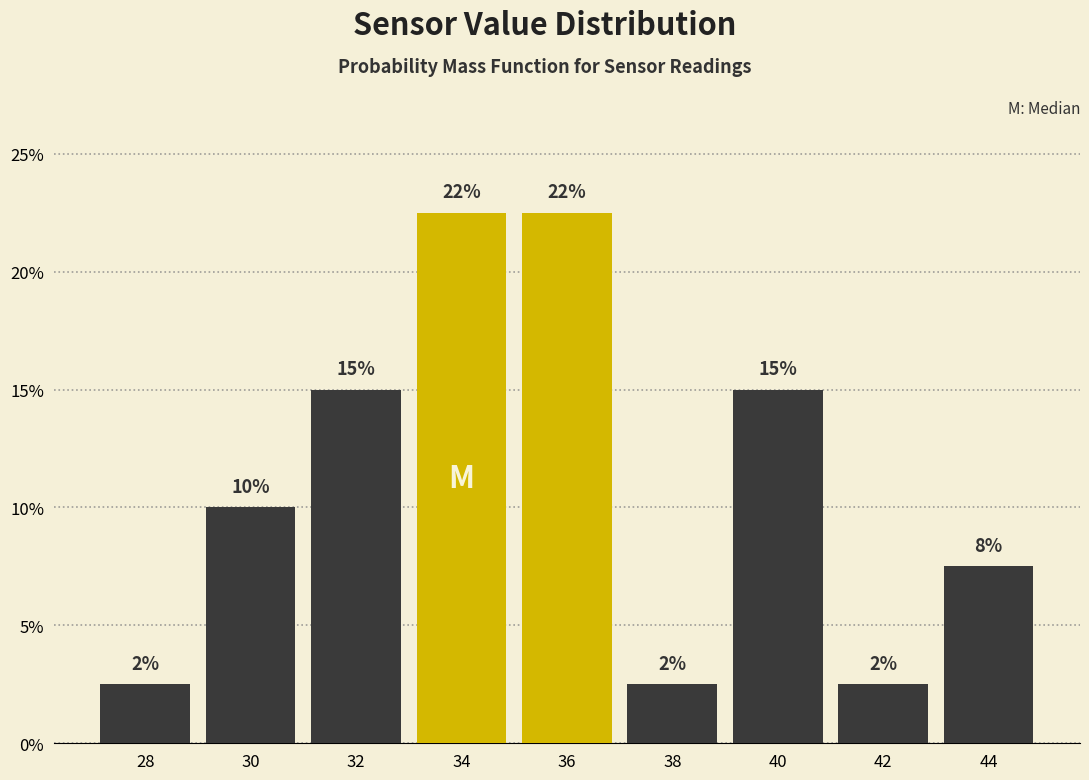

How many bars are there in total?

9